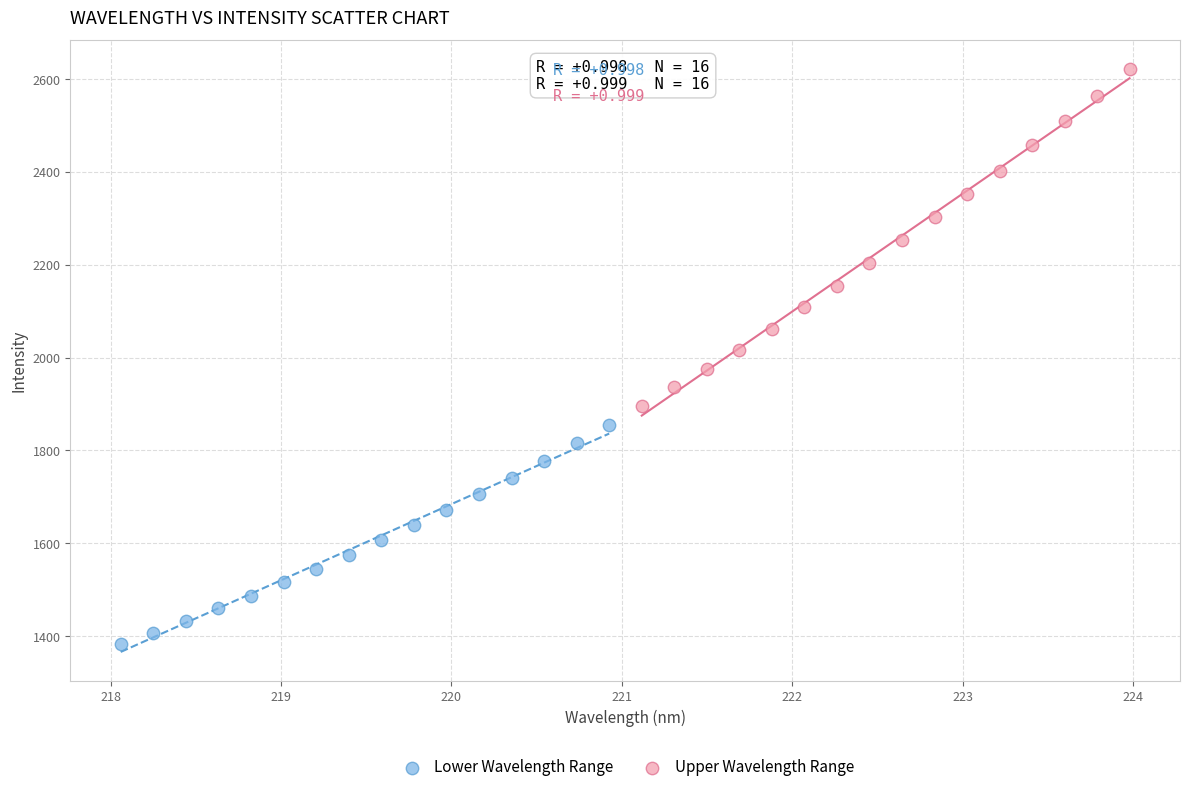

Which series reaches the minimum Y coordinate?

Lower Wavelength Range